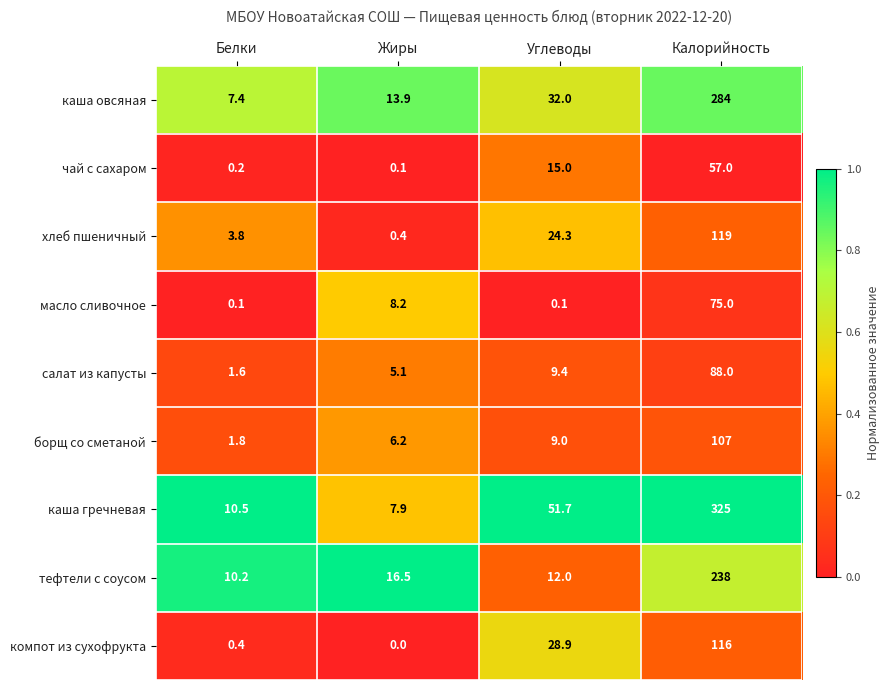

What is the spread (max minus min) of values at Белки?

10.4